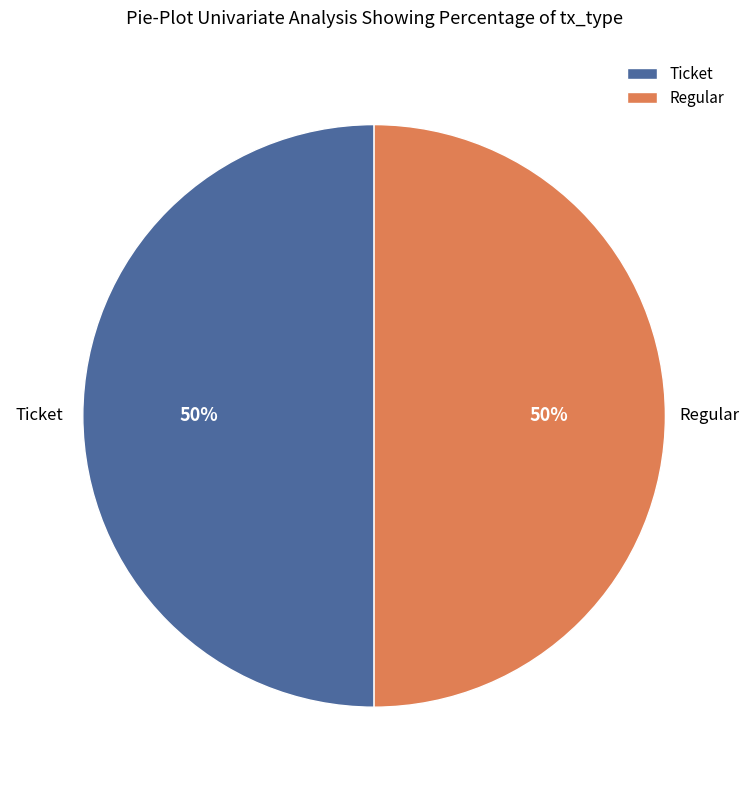

Is the sum of Regular and Ticket greater than half?

Yes